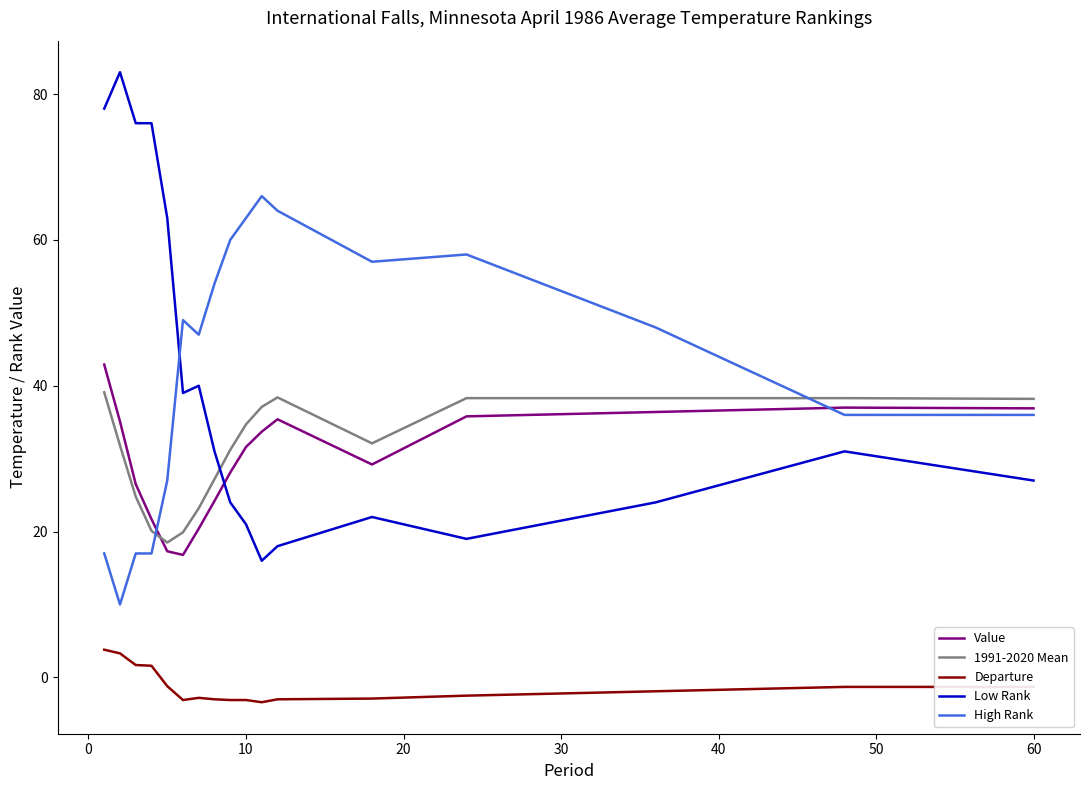

True or false: 1991-2020 Mean and Departure intersect in this chart.

False